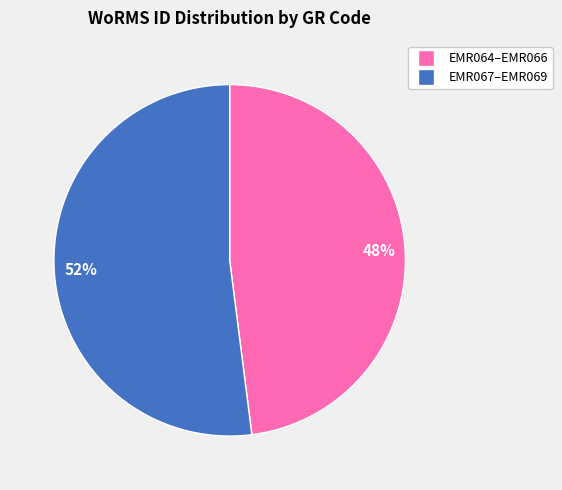

How many slices are in this pie chart?

2